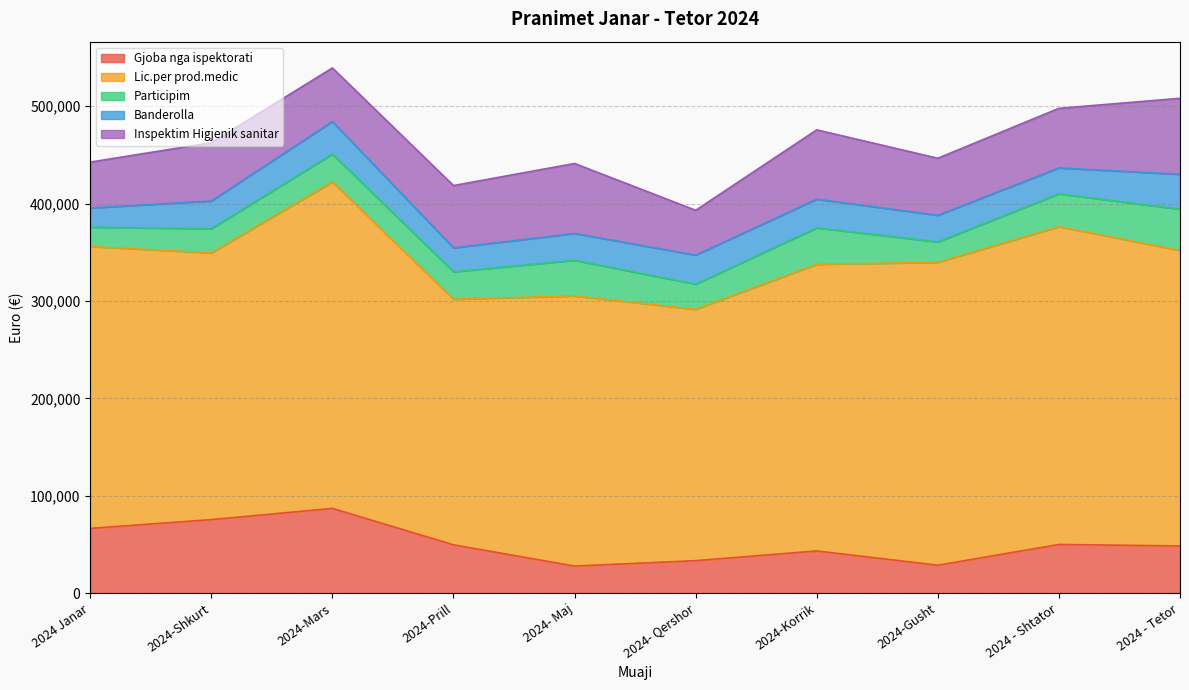

How many categories are shown in the chart?

10